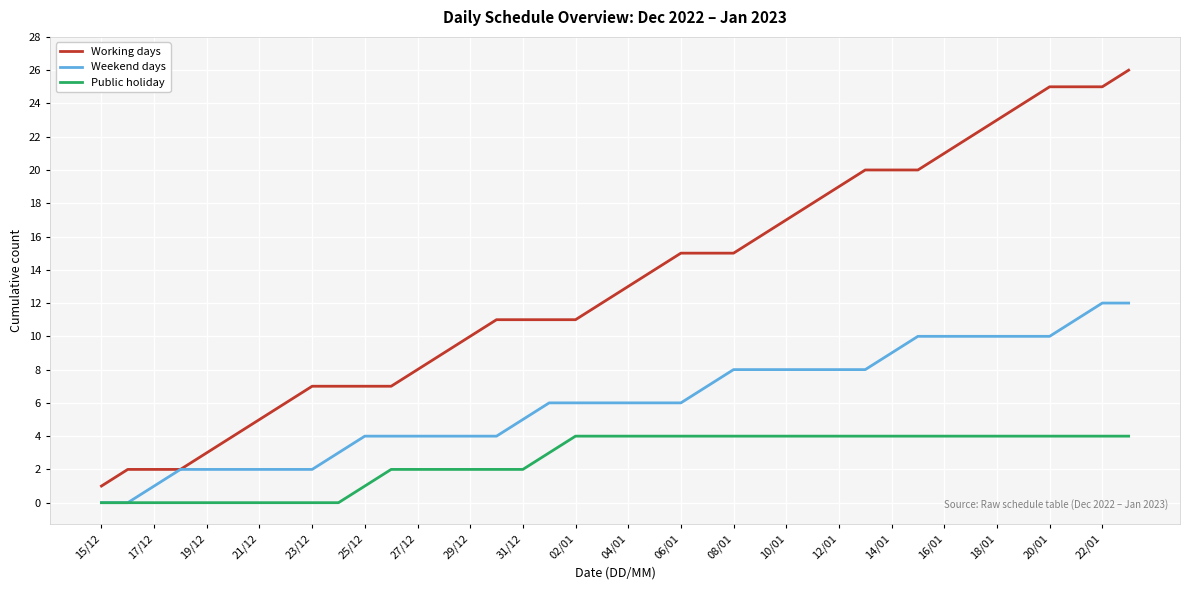

Which series has the widest spread of values?

Working days